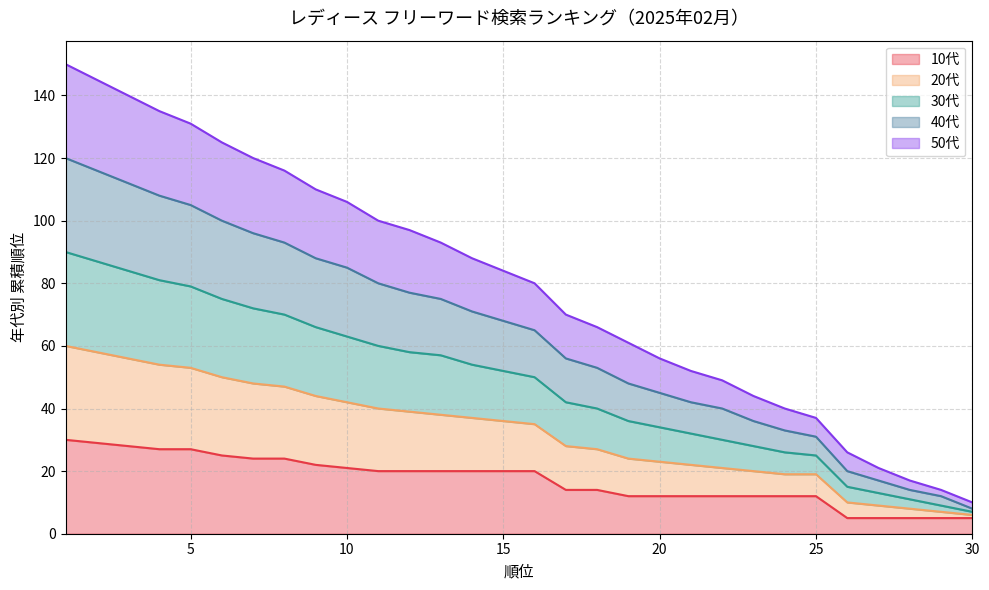

Does the chart have visible grid lines?

Yes